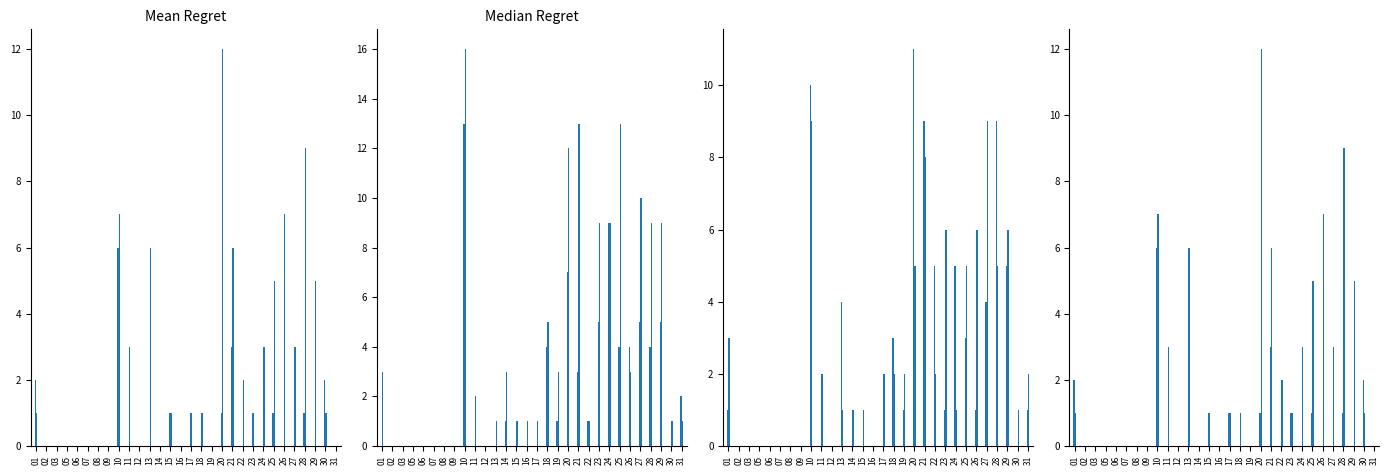

True or false: N_week4 has a value of 1 at 17.

True